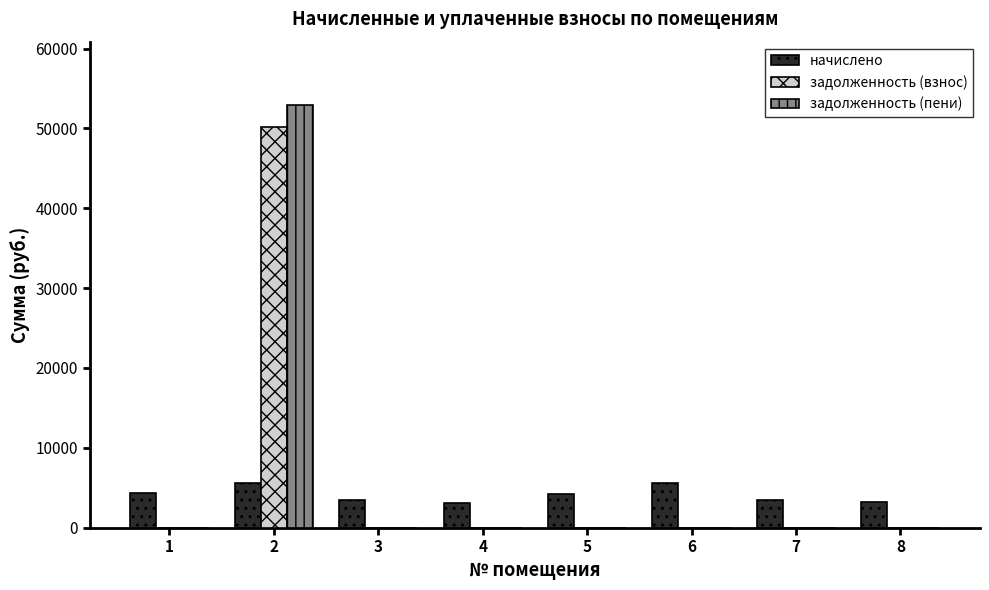

What is the approximate value of начислено at 4?

3113.3